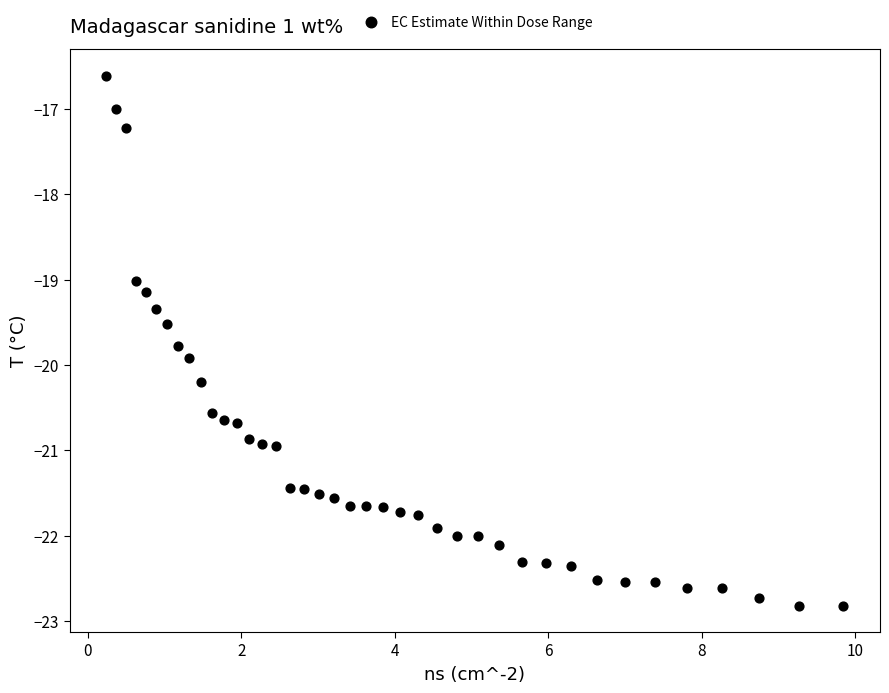

What is the range of Y values (max minus min)?

6.2